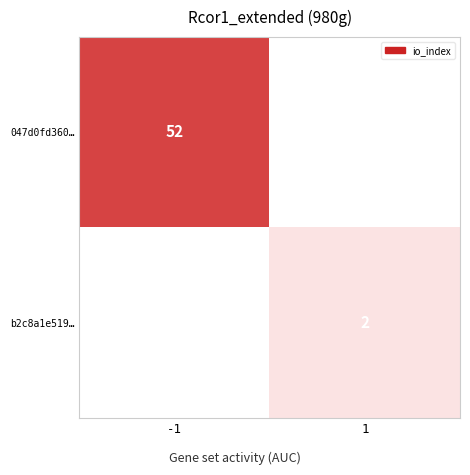

Is it true that 047d0fd360… equals 68 at -1?

False